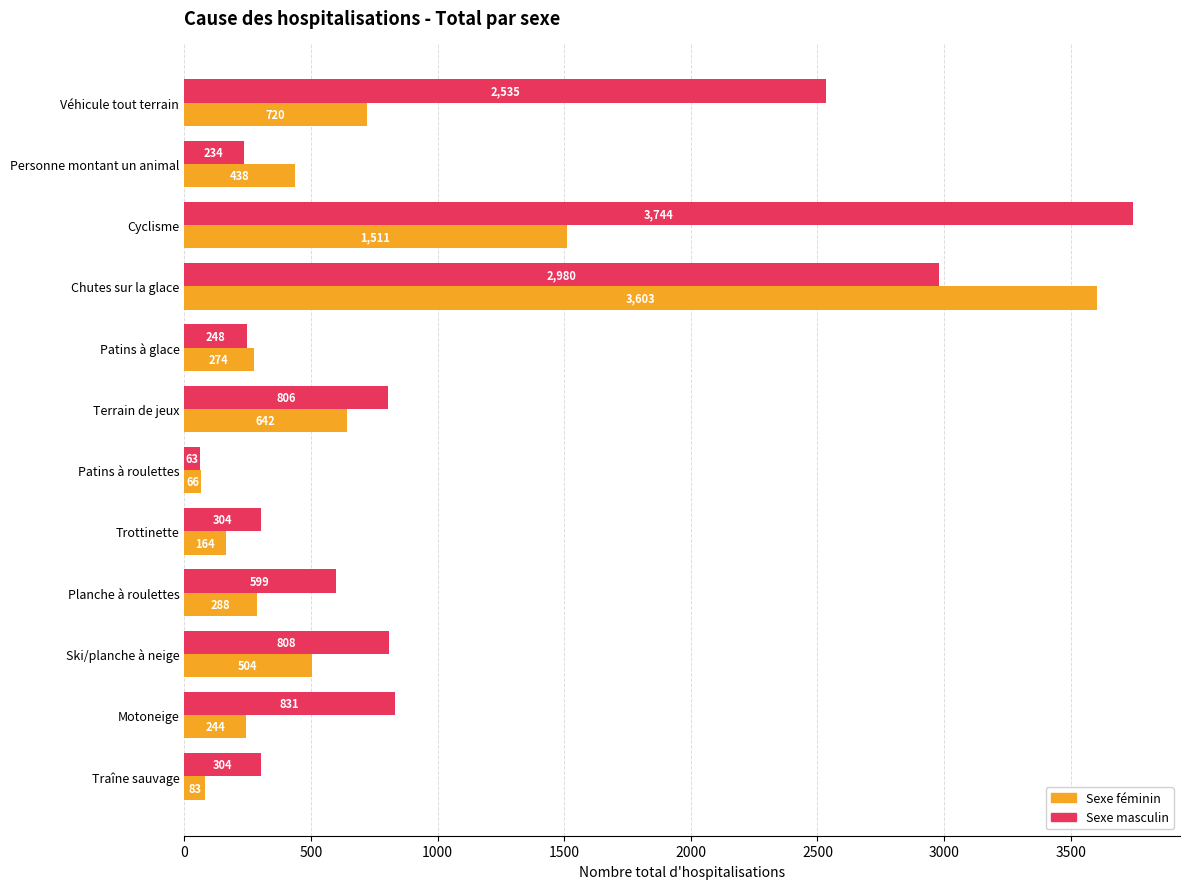

At which category does the chart reach its peak across all series?

Cyclisme